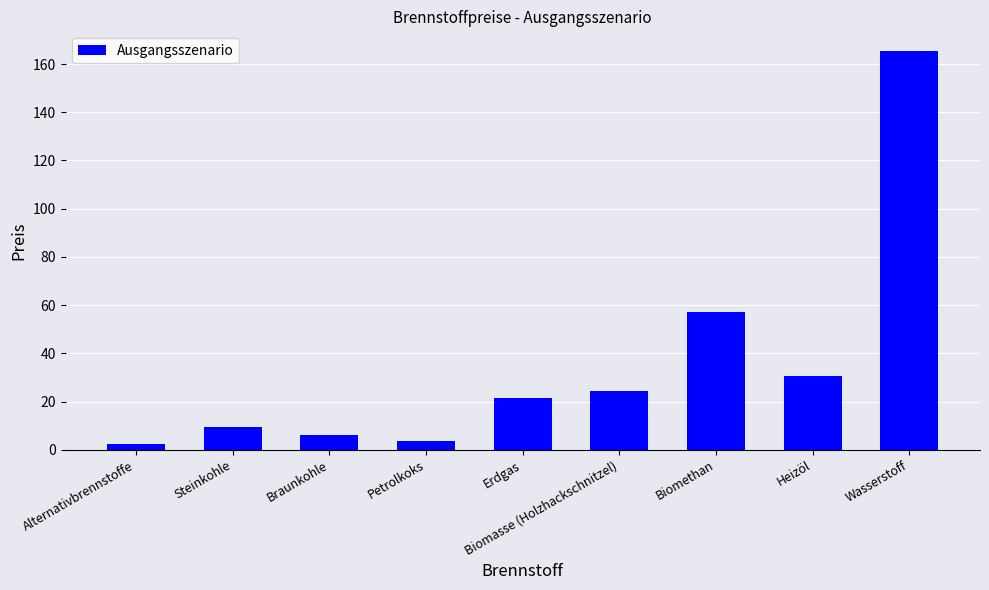

At which label is the value closest to 83?

Biomethan